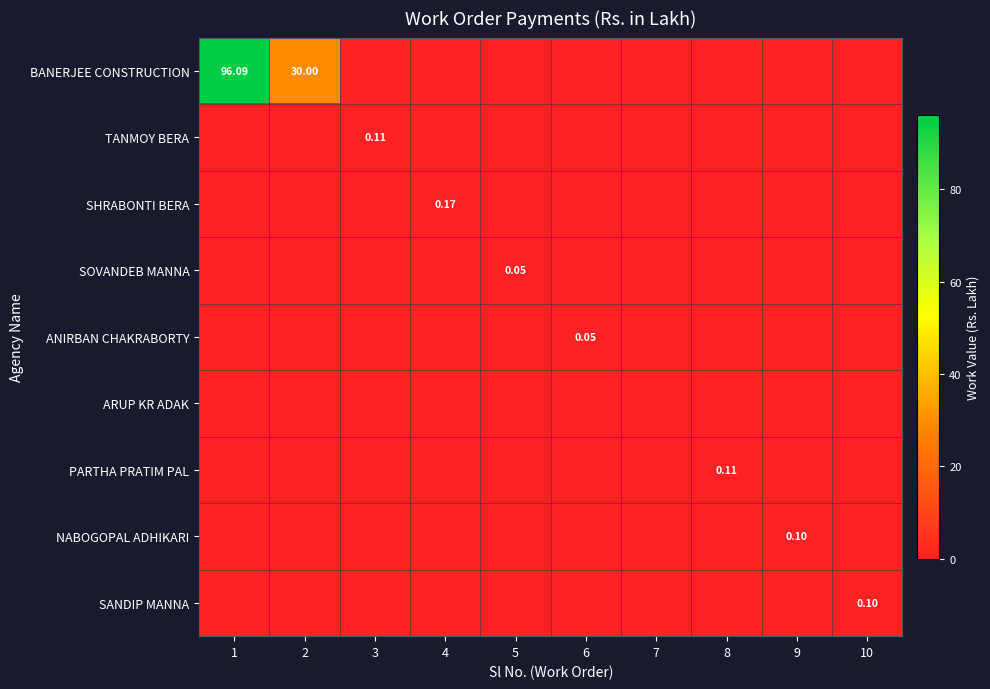

Rank the series by their maximum value, from highest to lowest.

BANERJEE CONSTRUCTION, SHRABONTI BERA, TANMOY BERA, PARTHA PRATIM PAL, NABOGOPAL ADHIKARI, SANDIP MANNA, SOVANDEB MANNA, ANIRBAN CHAKRABORTY, ARUP KR ADAK